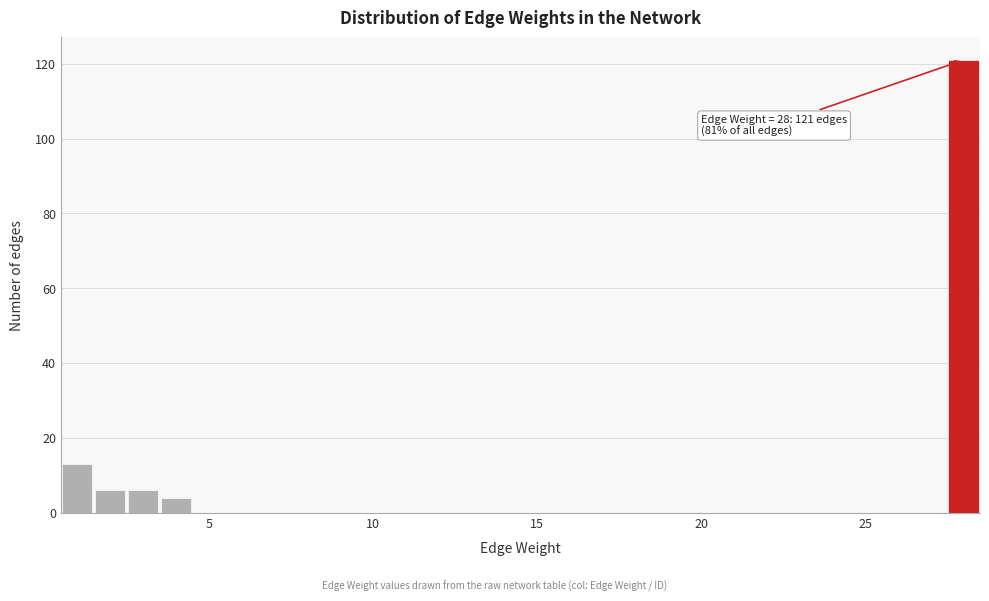

Read against the x-axis, roughly where is the centre of the tallest bar?

28.0